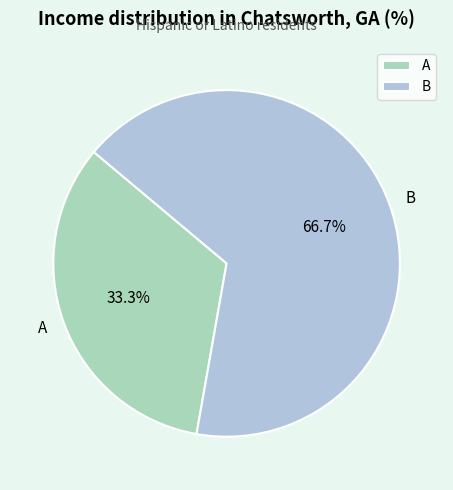

Which has a higher value, B or A?

B